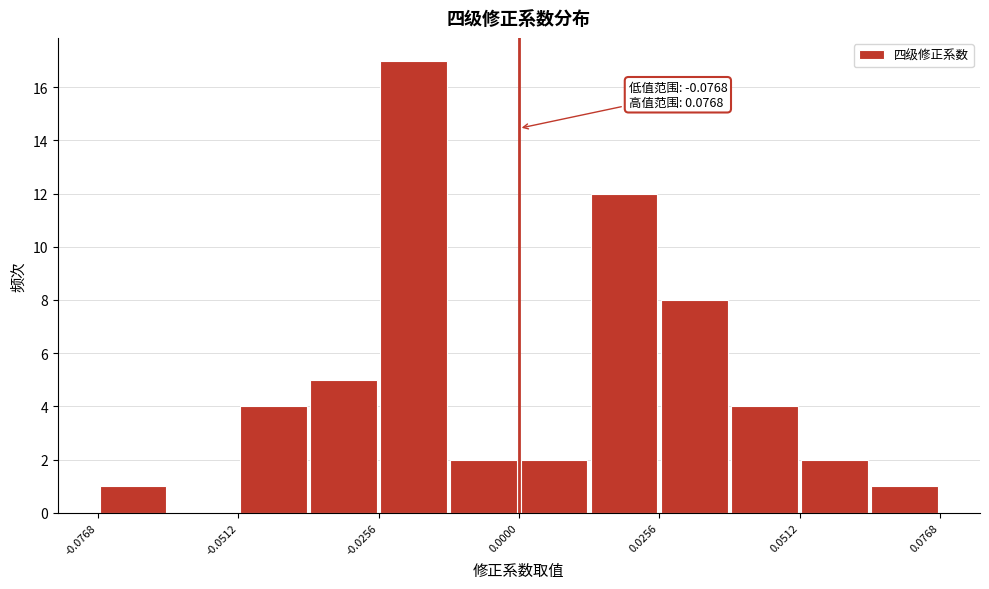

Around what value on the x-axis is the tallest bar? Give the approximate position of its centre, as read against the axis.

-0.020